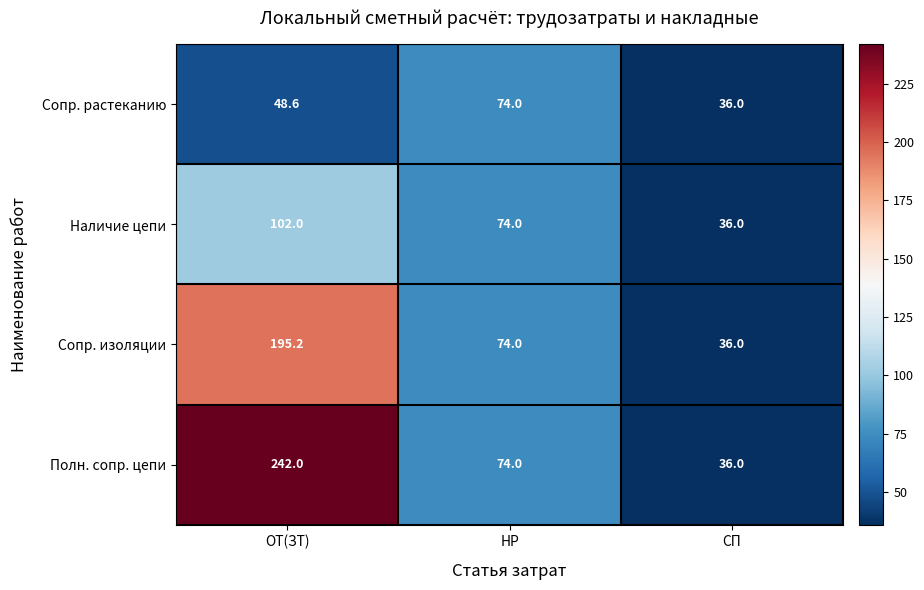

What is the lowest value of the Сопр. растеканию series?

36.0